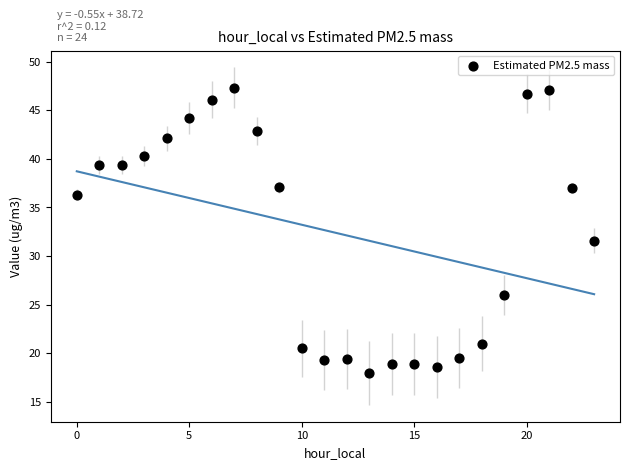

What is the range of Y values (max minus min)?

29.3